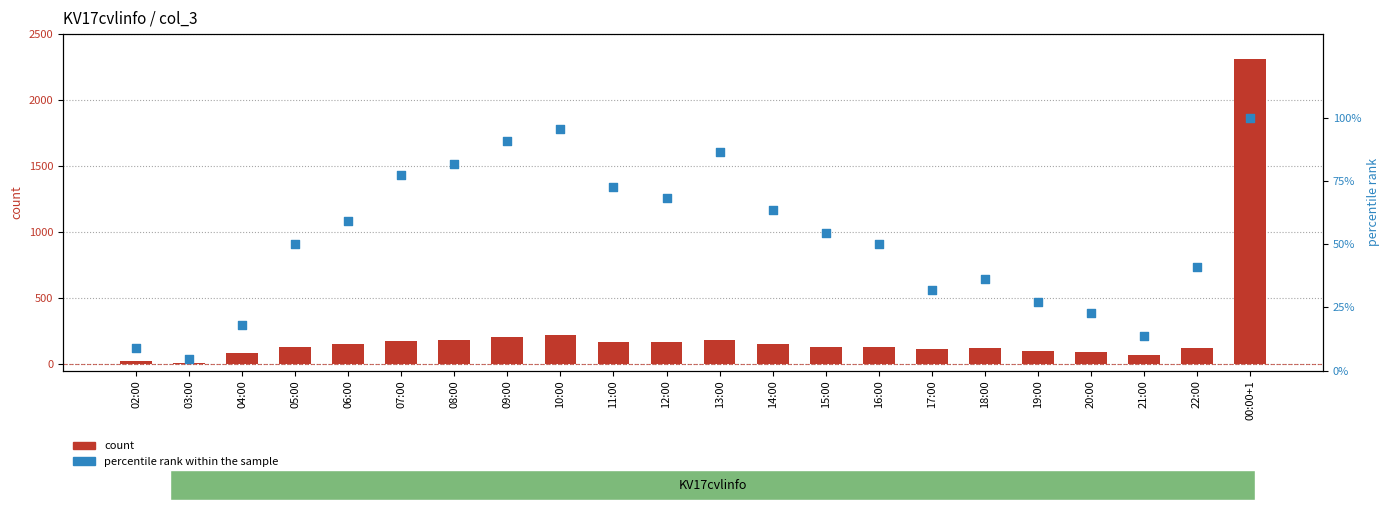

Is the value of percentile rank within the sample at 21:00 greater than the value of count at 20:00?

No